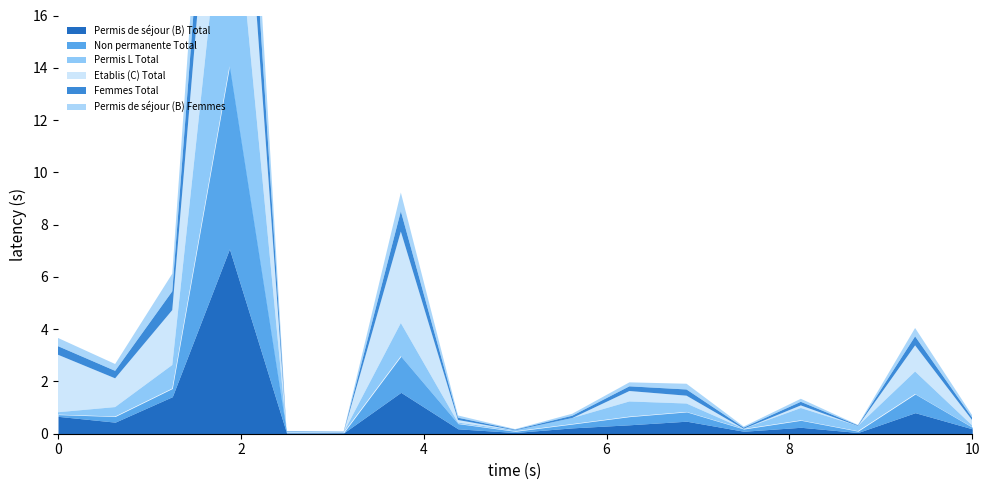

True or false: Permis de séjour (B) Total and Permis de séjour (B) Femmes cross at least once.

False